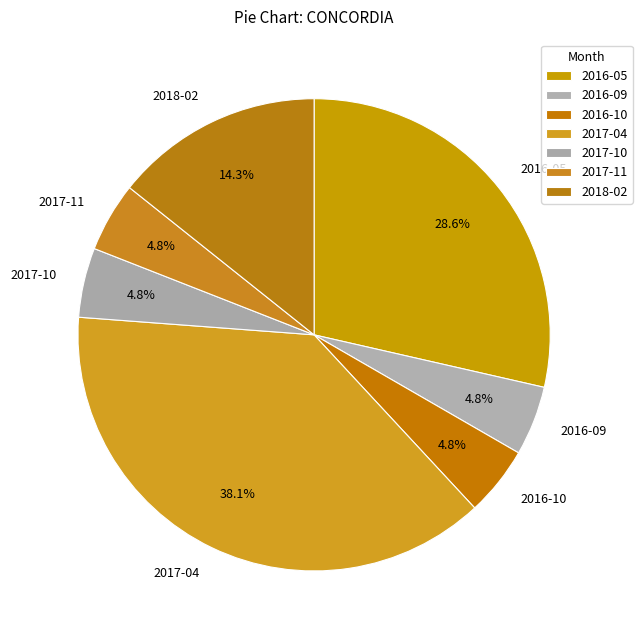

Which has a higher value, 2016-09 or 2016-05?

2016-05